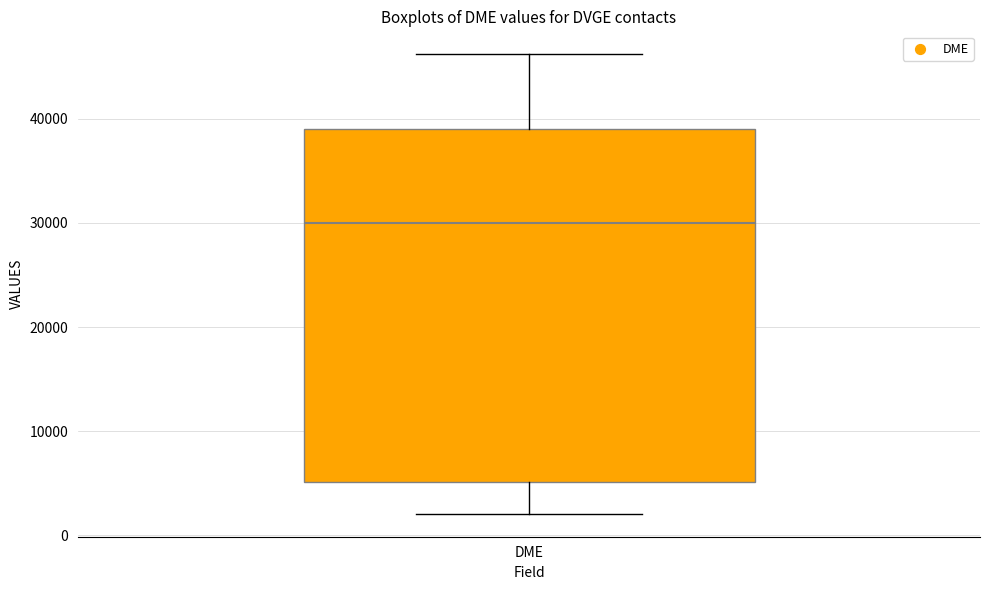

Transcribe this box plot: give where the median line is, the range the box spans, and where the two whiskers end, as read against the y-axis. The values are not printed on the chart, so give them approximately, as read against the axis.

median 30000, box 5000 to 39000, whiskers 2000 to 46000